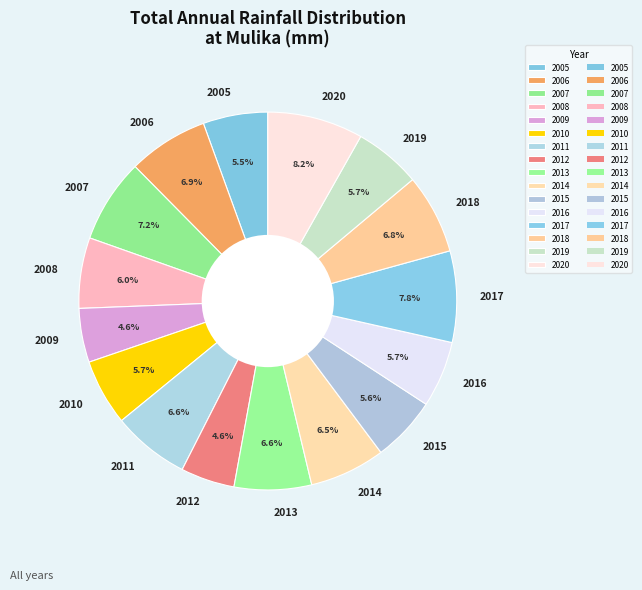

Which has a higher value, 2015 or 2012?

2015